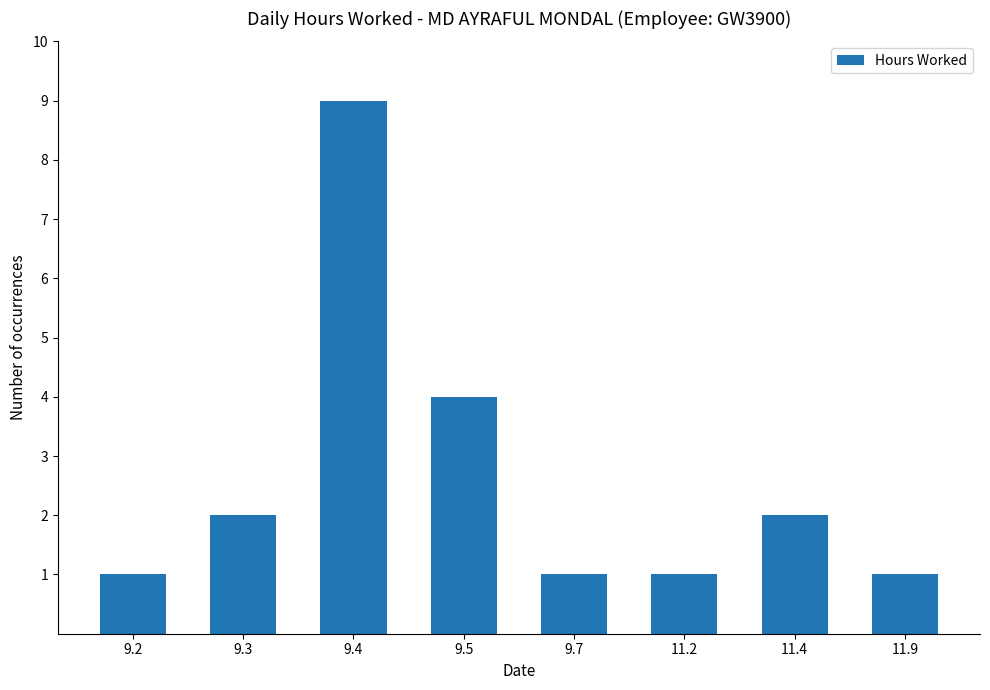

How many values are below 2?

4